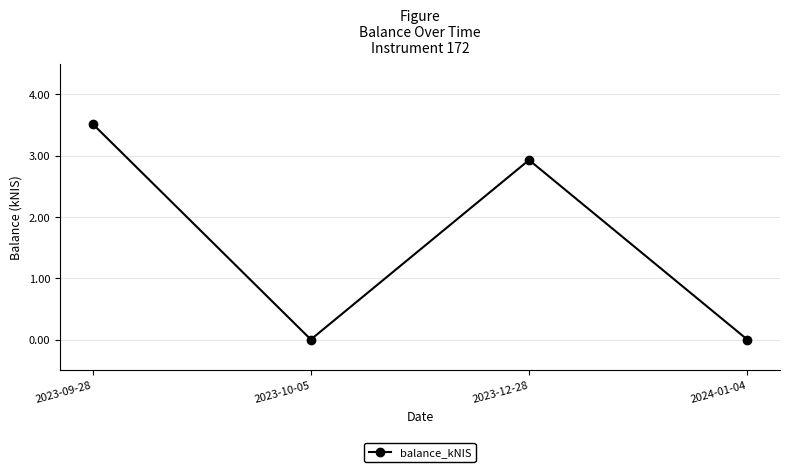

Is this an area chart (filled region under the line)?

No